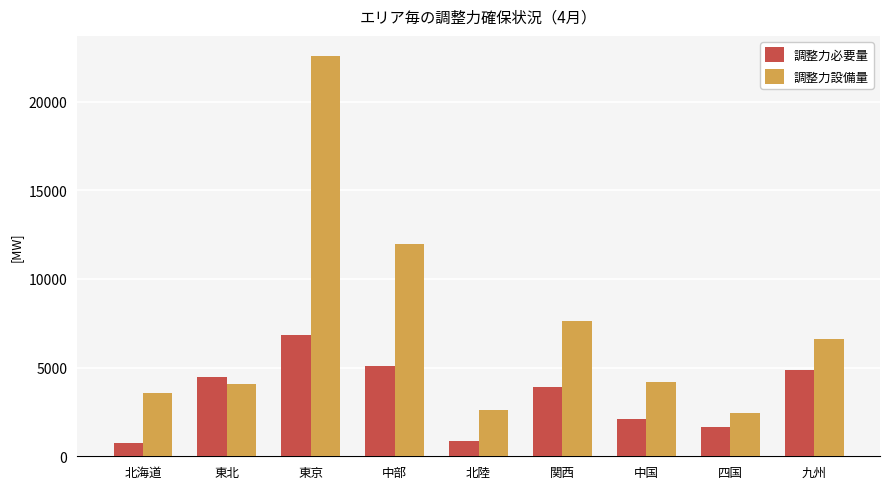

What is the sum of all 調整力必要量 values?

30488.8